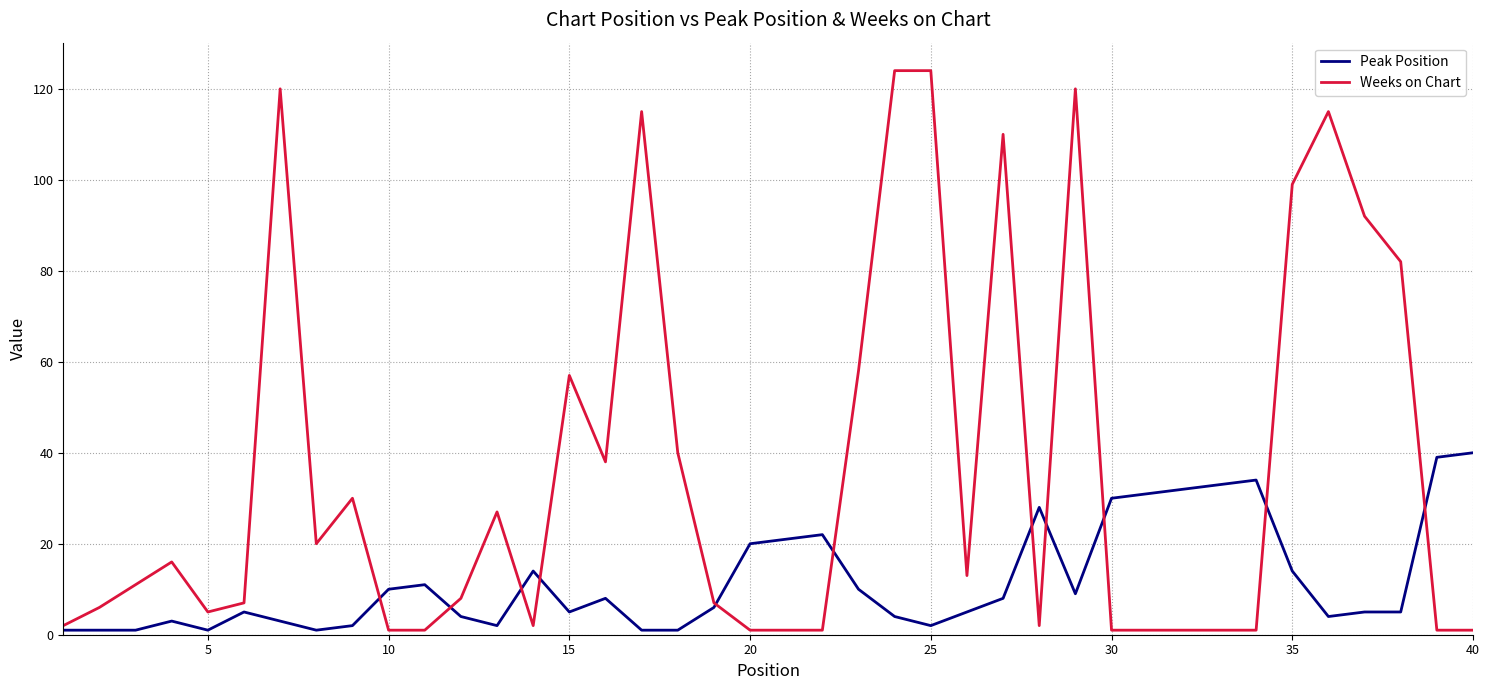

Which series has the widest spread of values?

Weeks on Chart